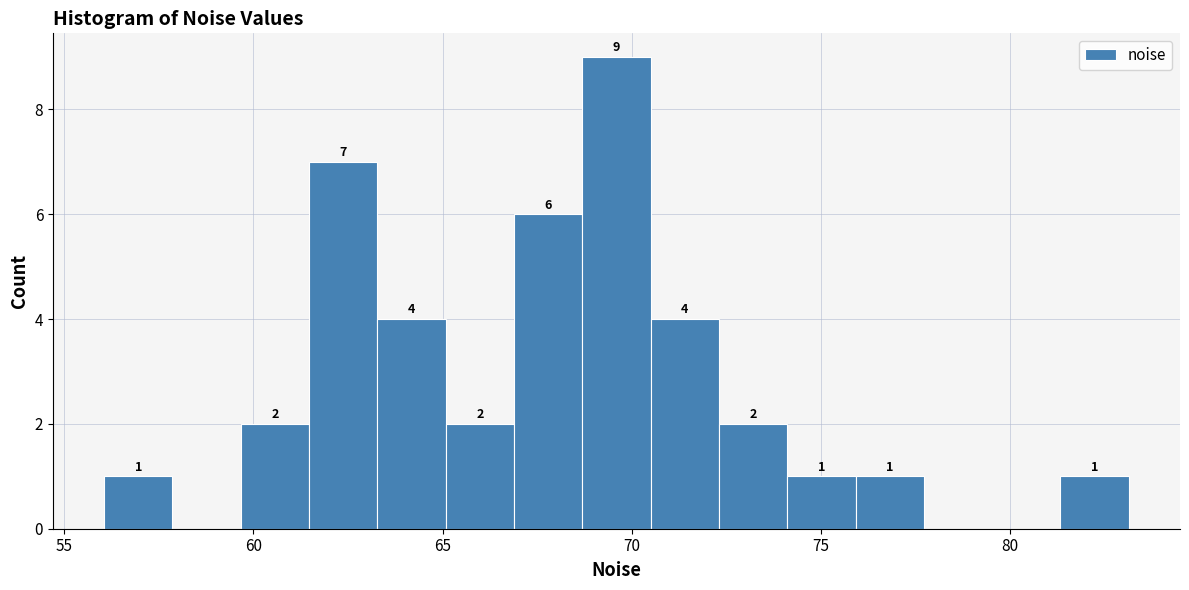

Around what value on the x-axis is the tallest bar? Give the approximate position of its centre, as read against the axis.

69.5